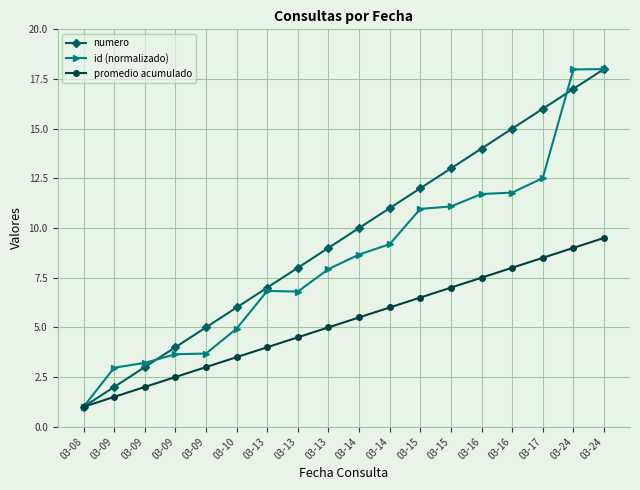

Does the chart have visible grid lines?

Yes